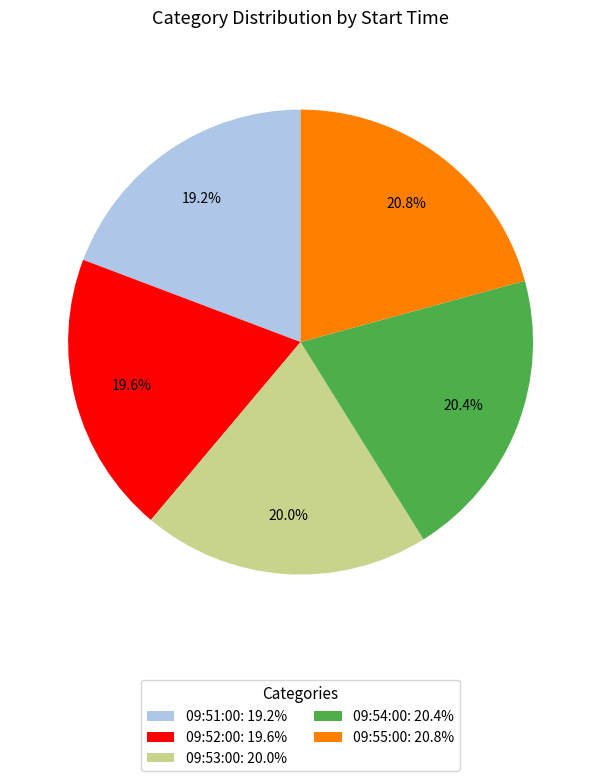

What is the total percentage of 09:53:00: 20.0% and 09:55:00: 20.8%?

40.8%